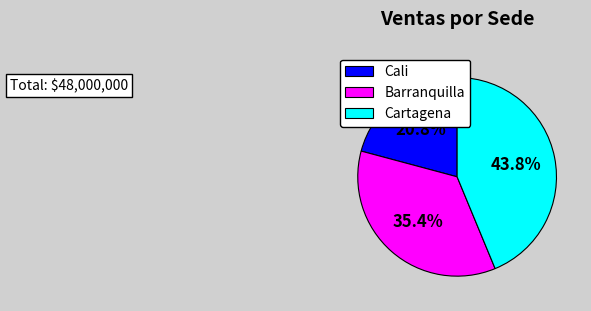

Is there any slice that represents more than half of the pie?

No